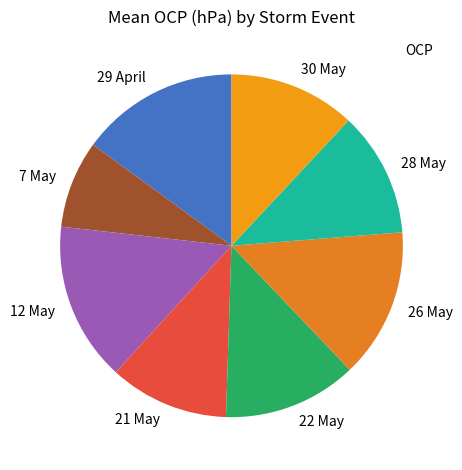

Which category has the smallest portion of the pie?

7 May